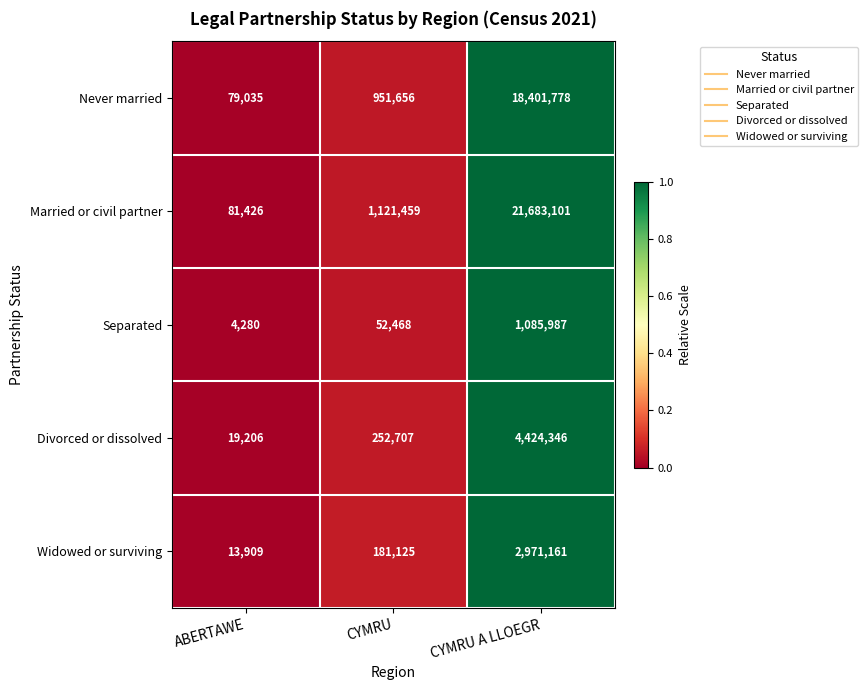

What is the approximate value of Widowed or surviving at CYMRU A LLOEGR, to the nearest 10?

2971160